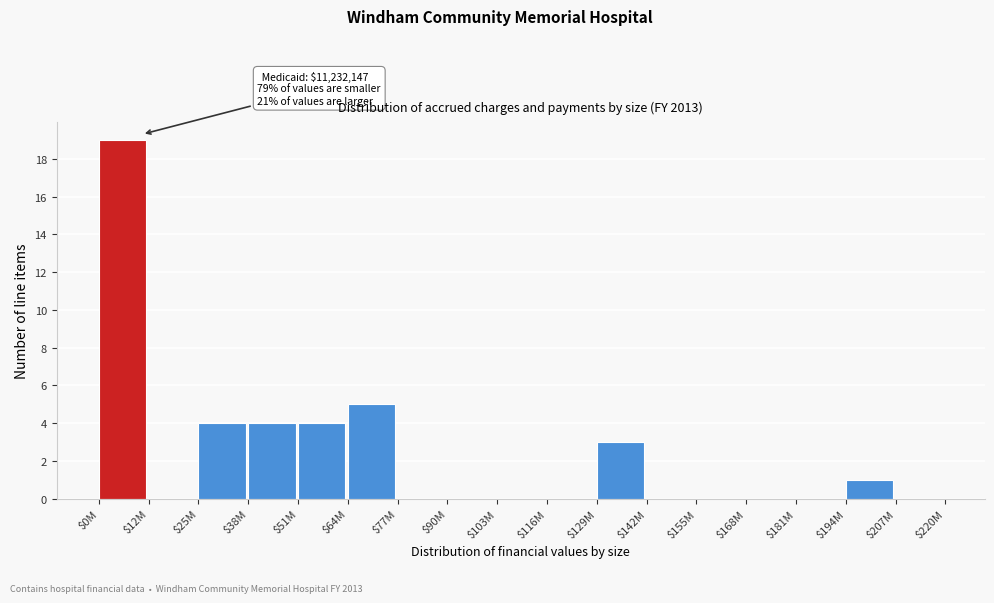

At which category does the chart reach its peak across all series?

$0M